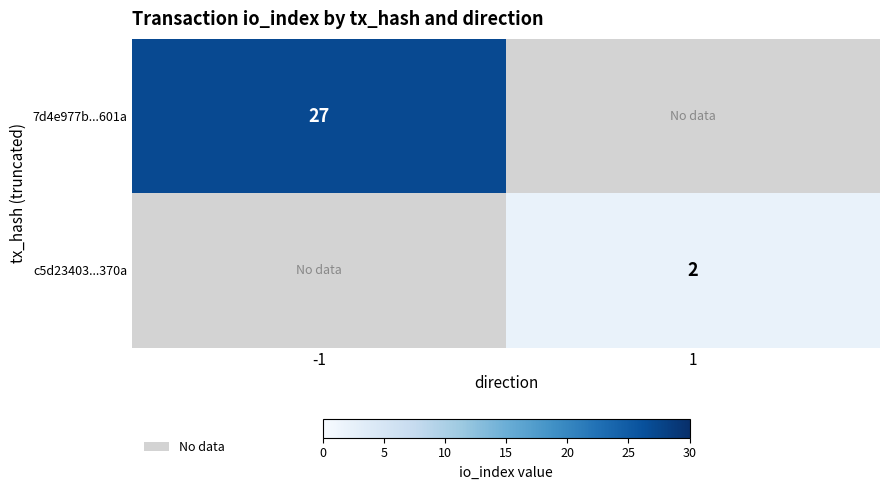

Is the value of 7d4e977b...601a at -1 greater than the value of c5d23403...370a at 1?

Yes